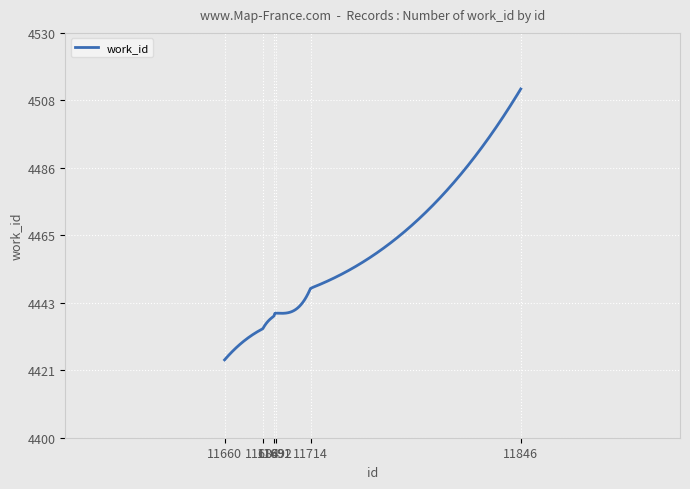

What is the difference between the maximum and minimum values?

87.0